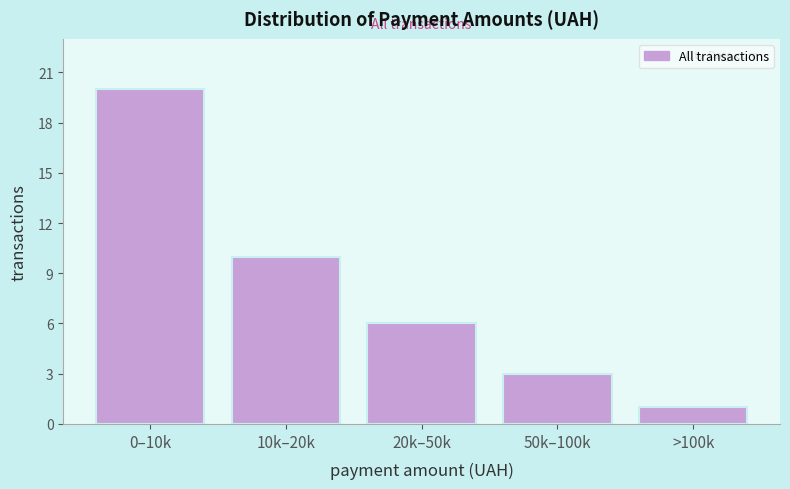

Reading left to right, list all the values displayed in this chart.

20	10	6	3	1